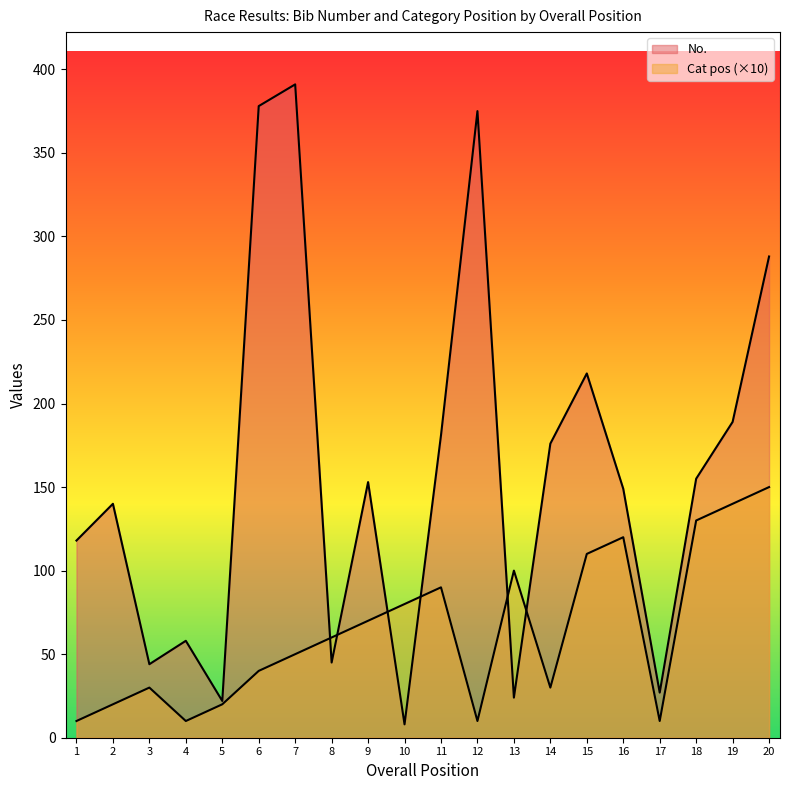

Reading left to right, transcribe all the data shown in this chart.

No.: 1=118	2=140	3=44	4=58	5=22	6=378	7=391	8=45	9=153	10=8	11=181	12=375	13=24	14=176	15=218	16=149	17=27	18=155	19=189	20=288
Cat pos: 1=10	2=20	3=30	4=10	5=20	6=40	7=50	8=60	9=70	10=80	11=90	12=10	13=100	14=30	15=110	16=120	17=10	18=130	19=140	20=150